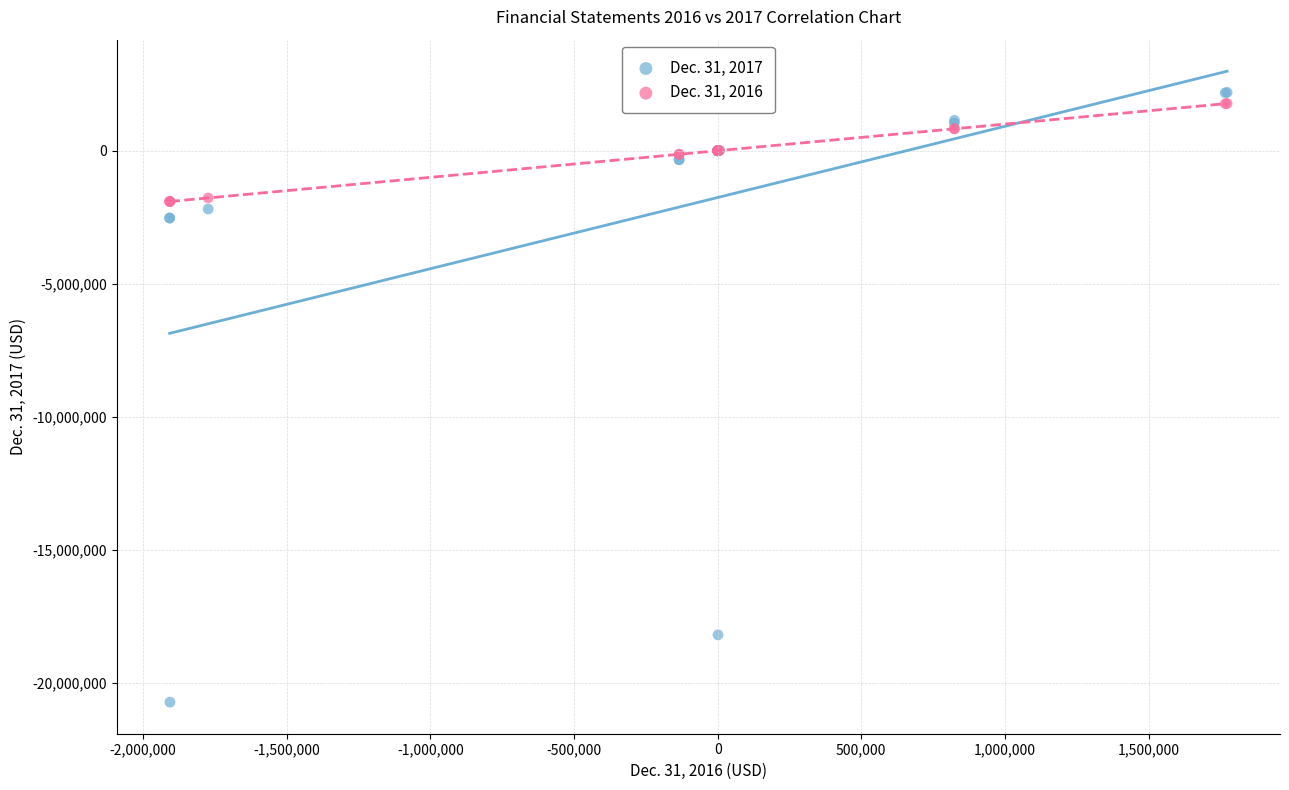

Which series contains the lowest Y value?

Dec. 31, 2017